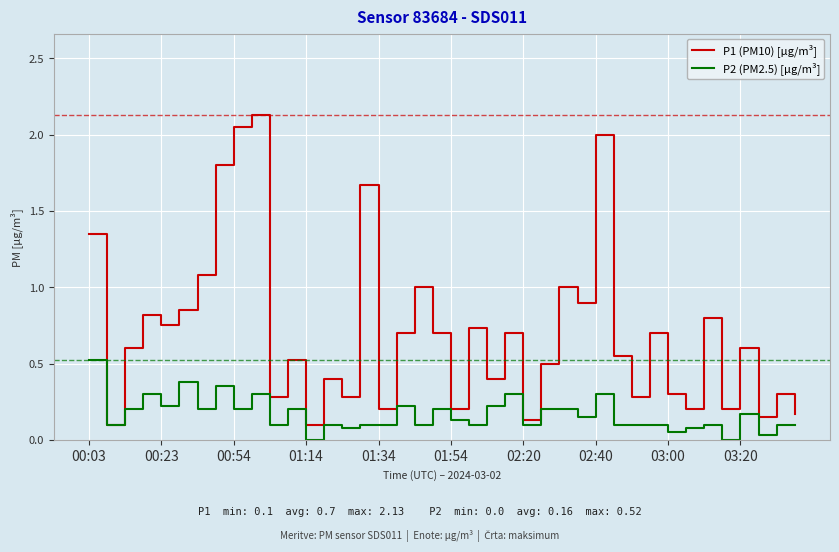

Which series has the largest total across all categories?

P1 (PM10) [µg/m³]